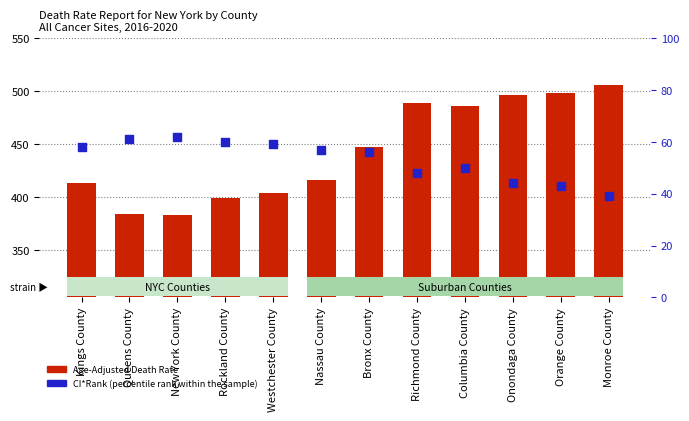

Which series contains the highest Y value?

Age-Adjusted Death Rate